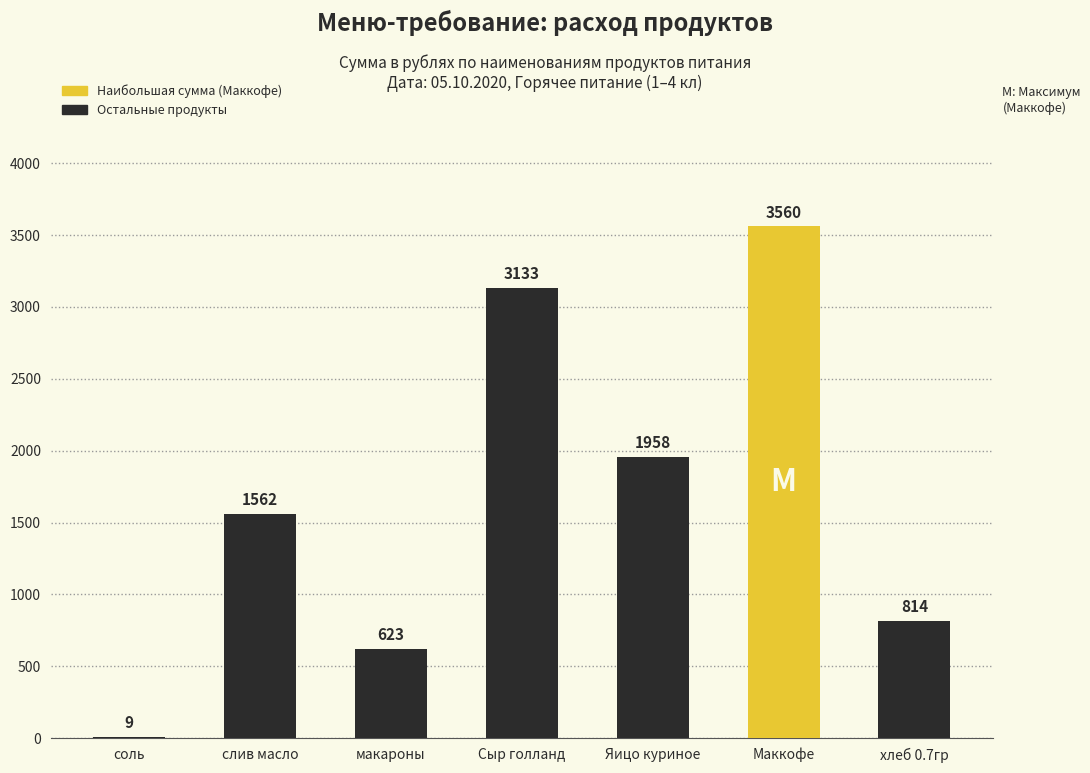

Count the number of categories in the chart.

7